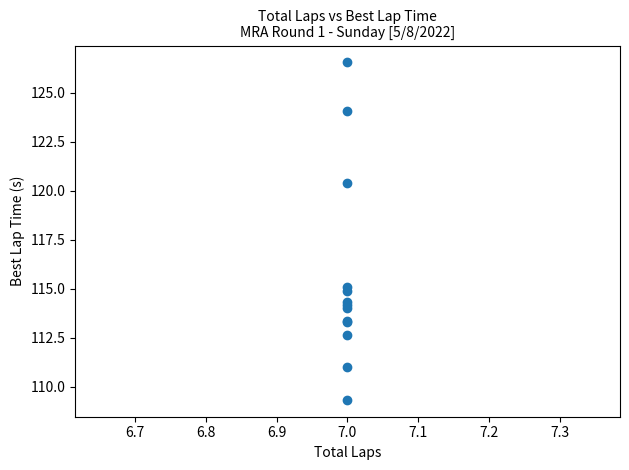

What Y value in the scatter plot is closest to 117?

115.1